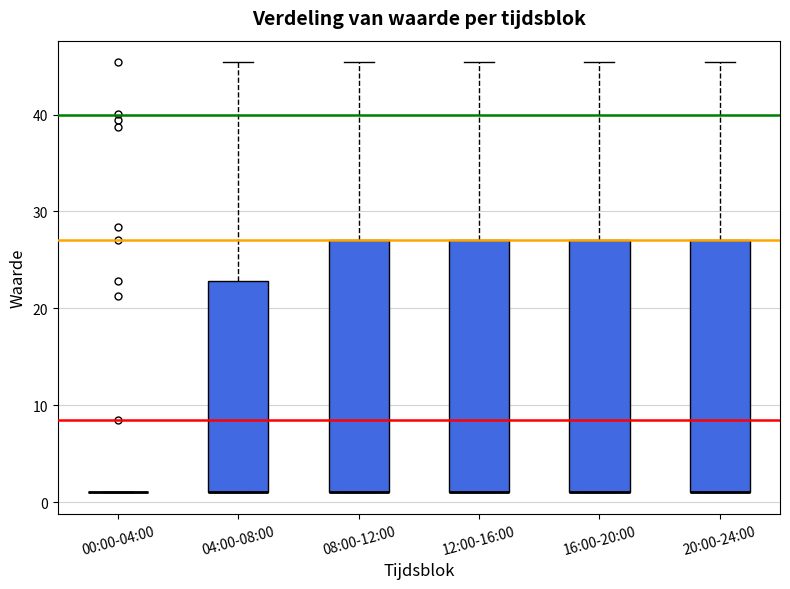

Reading left to right, transcribe this box plot: for each box, give where its median line is, the range the box spans, and where its two whiskers end, as read against the y-axis. The values are not printed on the chart, so give them approximately, as read against the axis.

00:00-04:00: box collapsed to a line at 1, whiskers 1 to 1
04:00-08:00: median 1 (drawn on the box's lower edge), box 1 to 23, whiskers 1 to 45
08:00-12:00: median 1 (drawn on the box's lower edge), box 1 to 27, whiskers 1 to 45
12:00-16:00: median 1 (drawn on the box's lower edge), box 1 to 27, whiskers 1 to 45
16:00-20:00: median 1 (drawn on the box's lower edge), box 1 to 27, whiskers 1 to 45
20:00-24:00: median 1 (drawn on the box's lower edge), box 1 to 27, whiskers 1 to 45